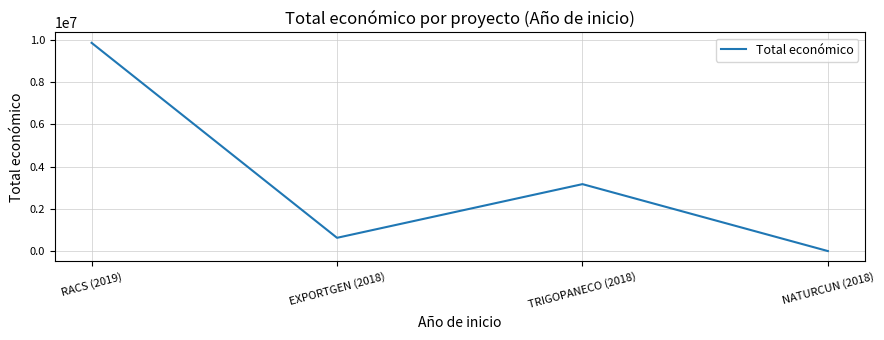

Is it true that the value at RACS (2019) is 9847932?

True